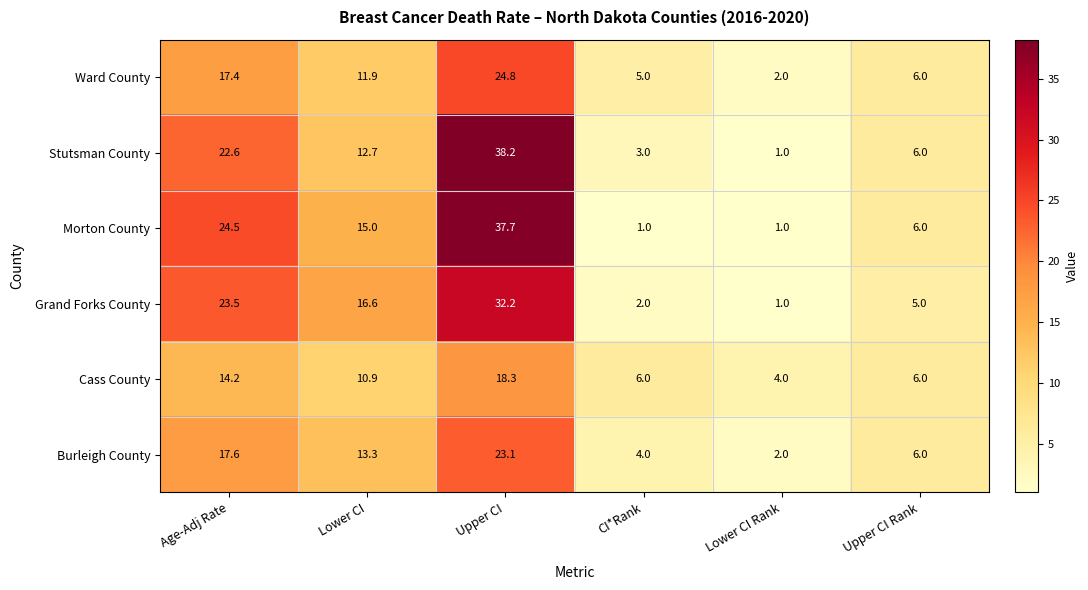

What is the difference between the Stutsman County values at Lower CI Rank and CI*Rank?

2.0